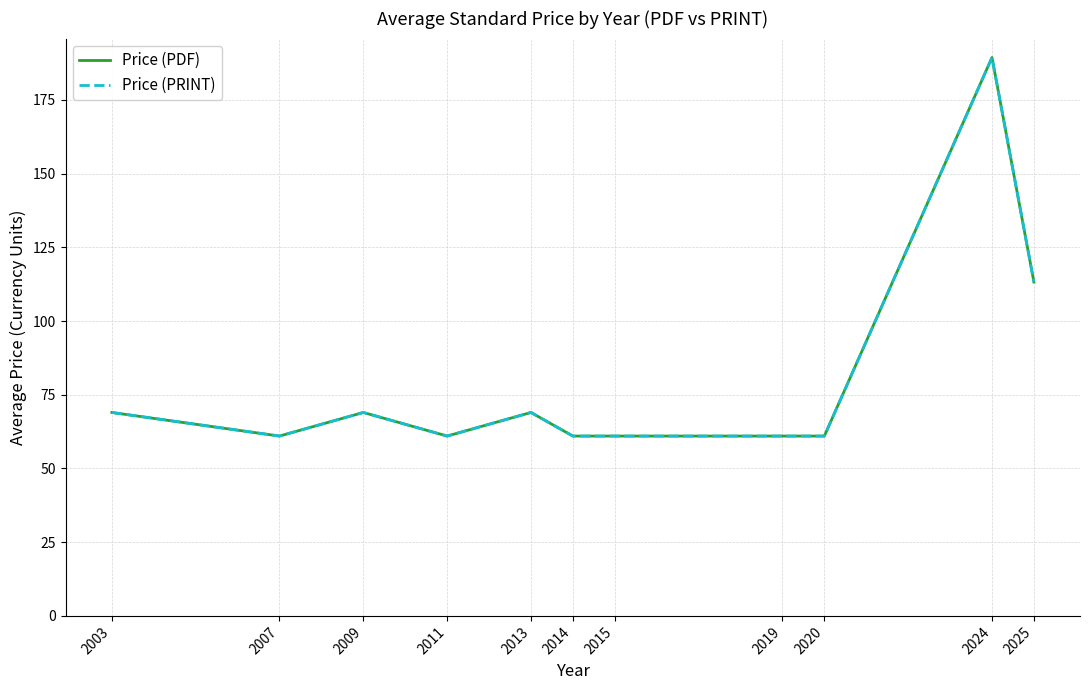

Does the chart display data point markers on the line(s)?

No